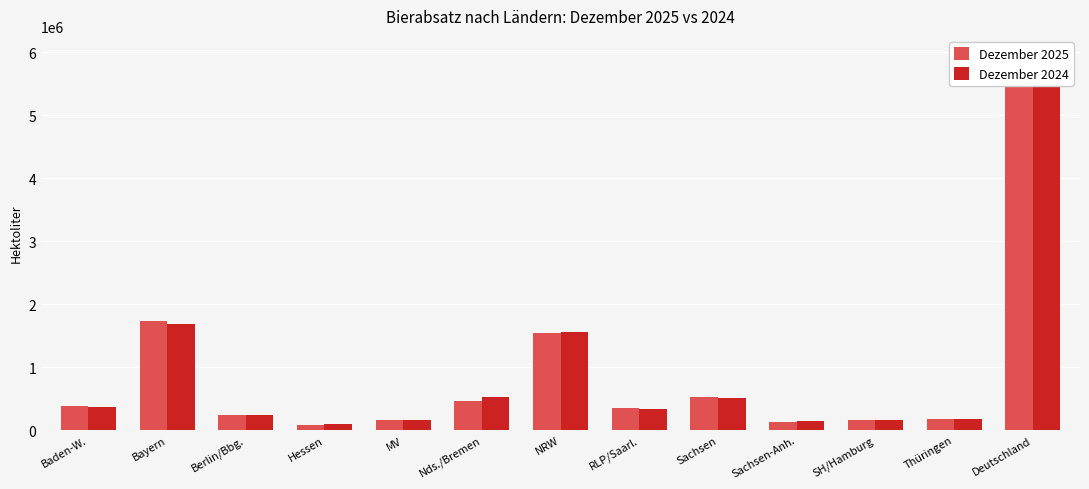

What is the value of the Dezember 2024 bar at the 4th from the left?

92069.8